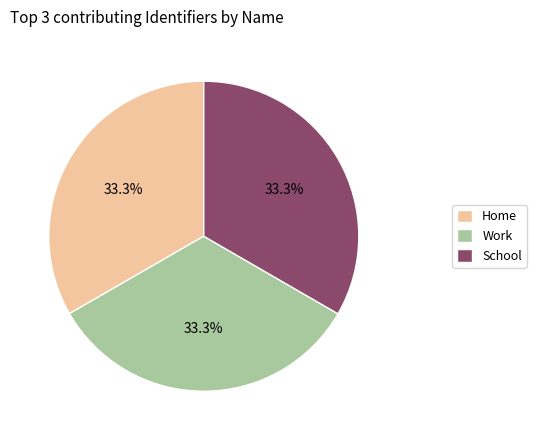

Is the sum of Work and School greater than half?

Yes